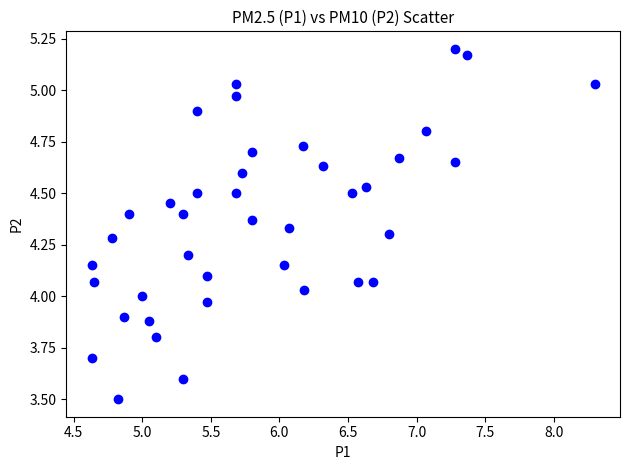

What is the range of Y values (max minus min)?

1.7